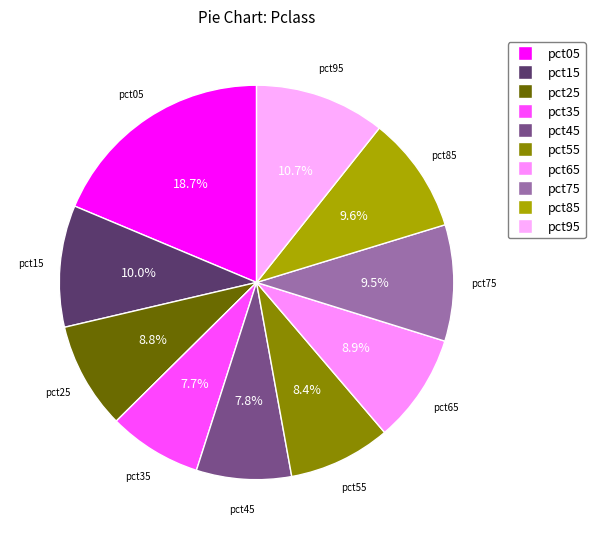

Does pct75 account for over 50% of the chart?

No